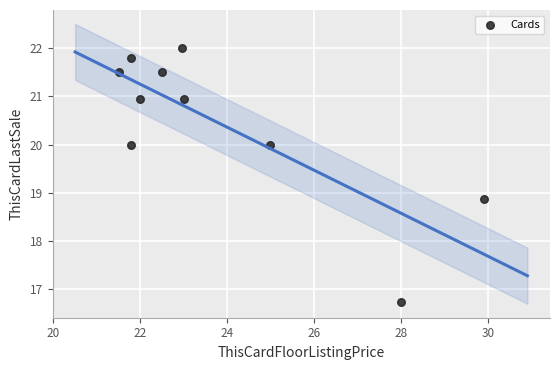

What is the range of Y values (max minus min)?

5.3